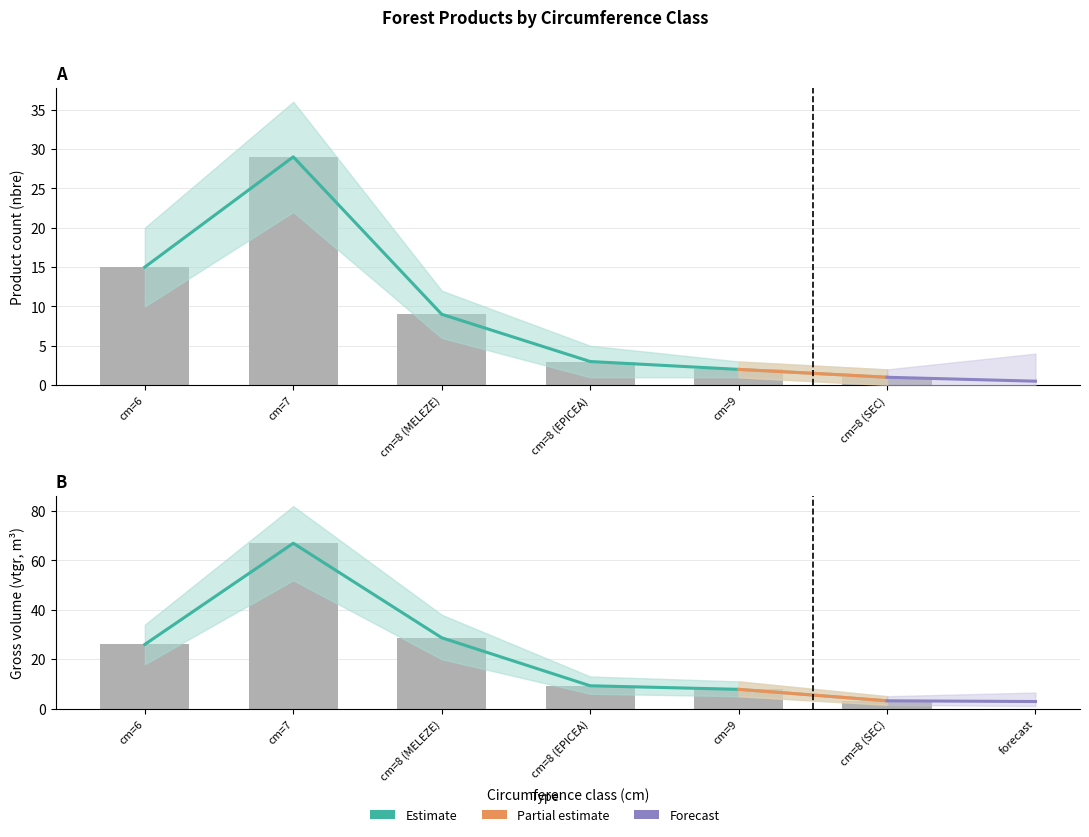

At which label does produit_vtgr first exceed 25?

cm=6